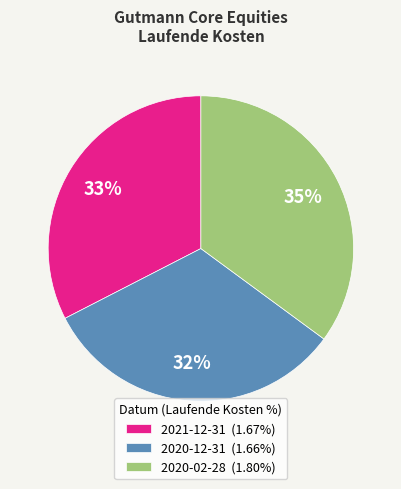

The 2020-12-31 slice represents 32% of the pie. True or false?

True